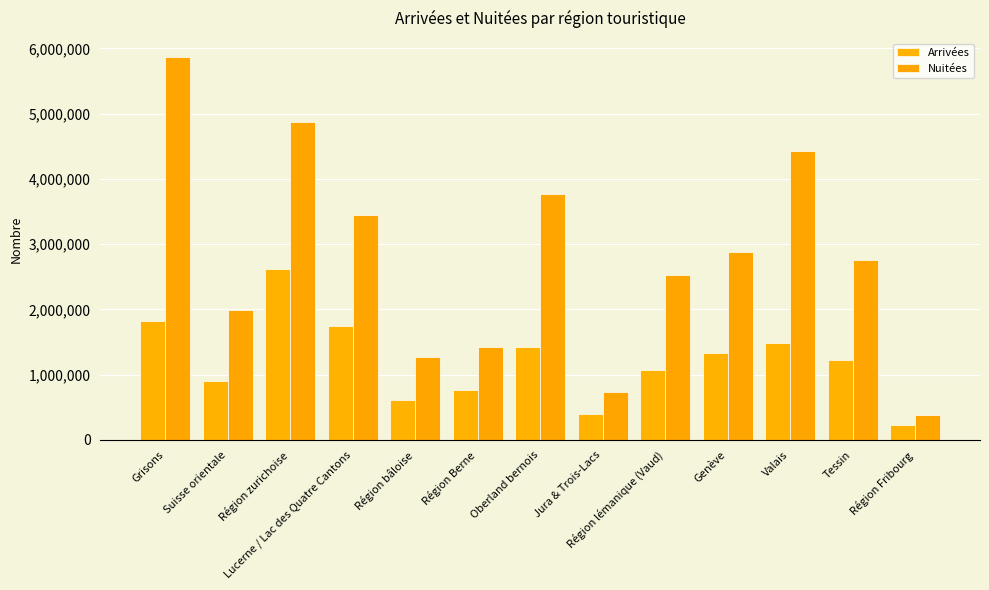

What is the label of the 11th bar from the right?

Région zurichoise